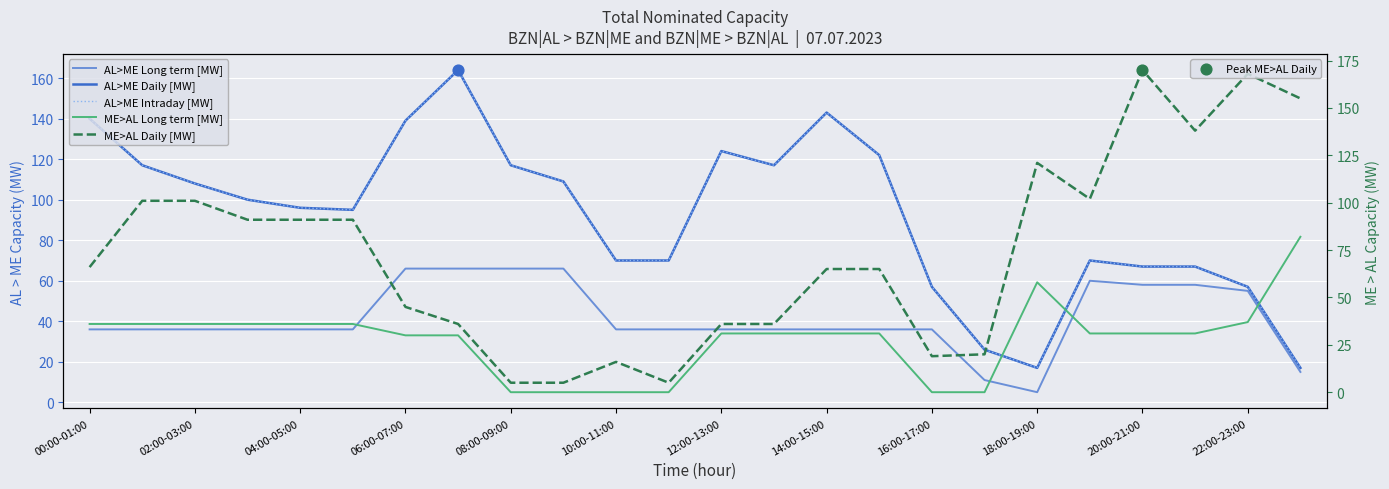

At how many categories does at least one series exceed 49?

23